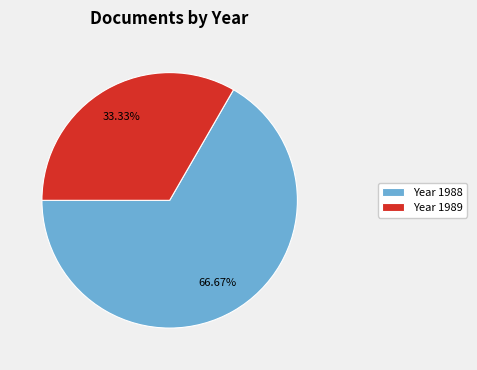

What is the largest slice in the pie chart?

Year 1988